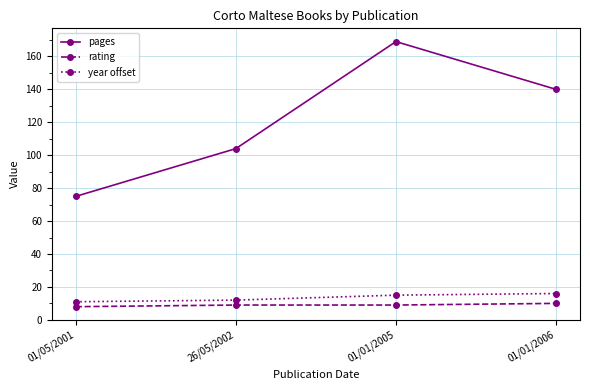

At which label does pages reach its peak?

01/01/2005